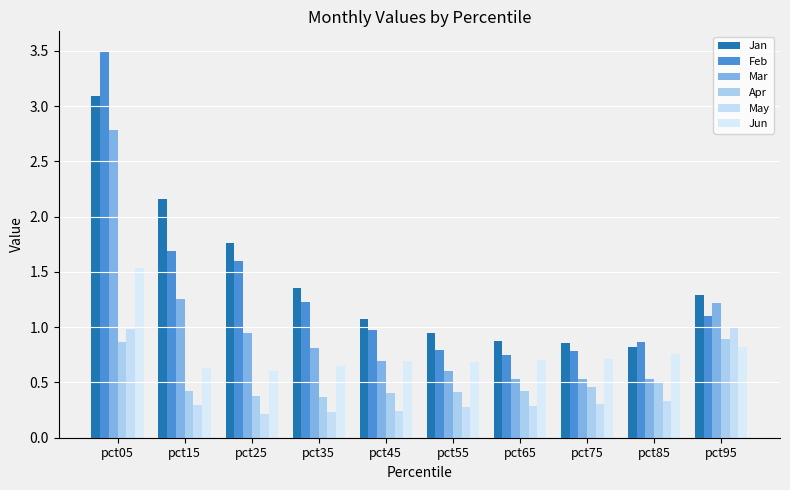

What is the total value across all series at pct55?

3.7